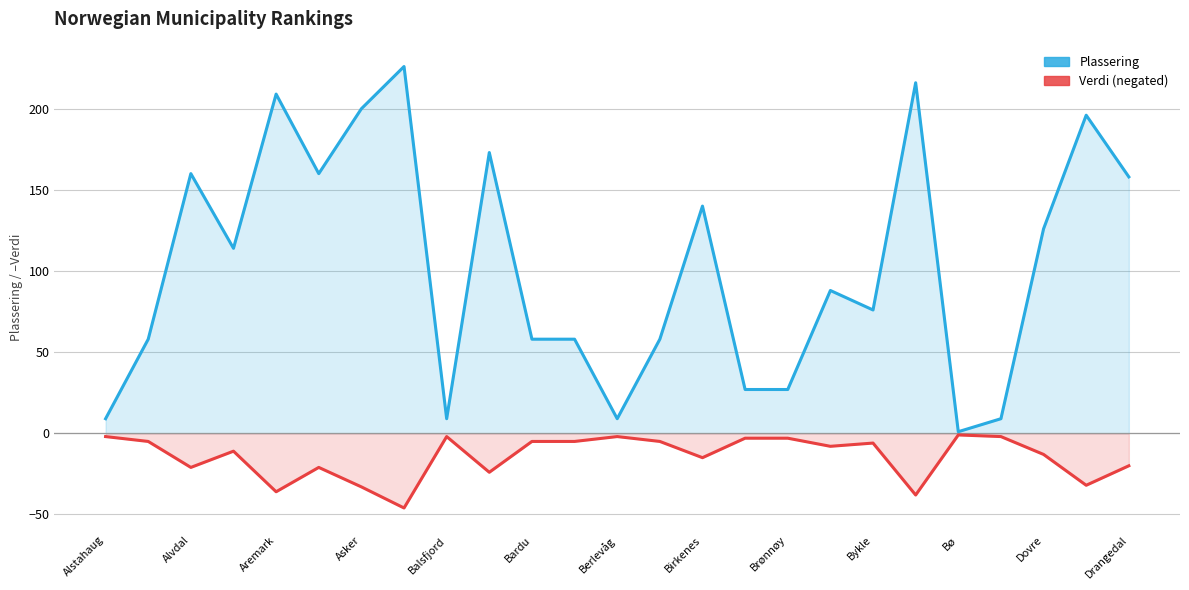

What is the value of the Plassering point at the 2nd from the left?

58